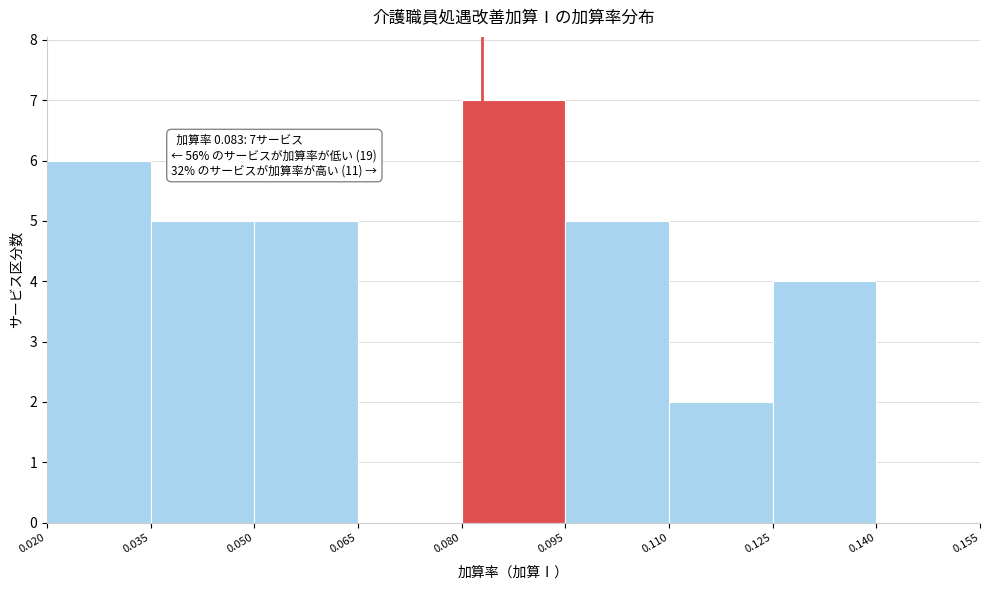

Over which range of the x-axis is the bar tallest?

0.080 to 0.095